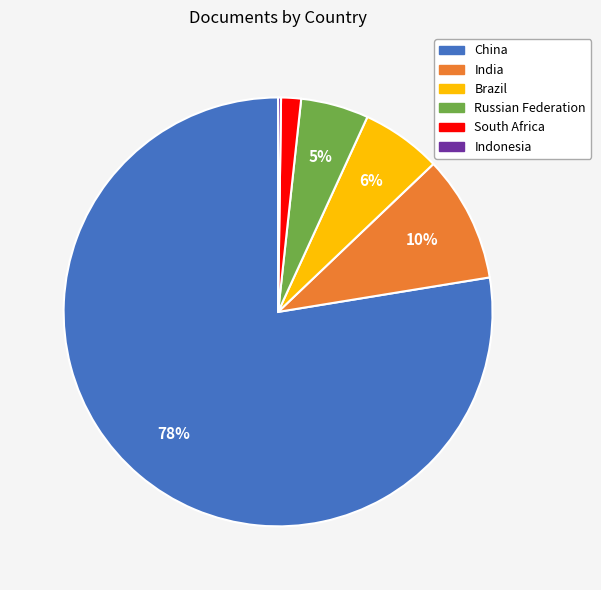

Which slice is the largest?

China